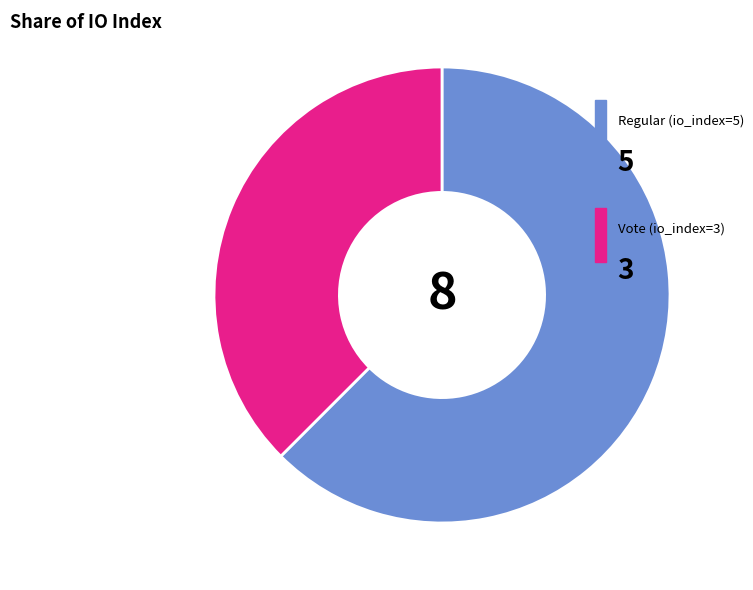

Does any single category account for the majority?

Yes